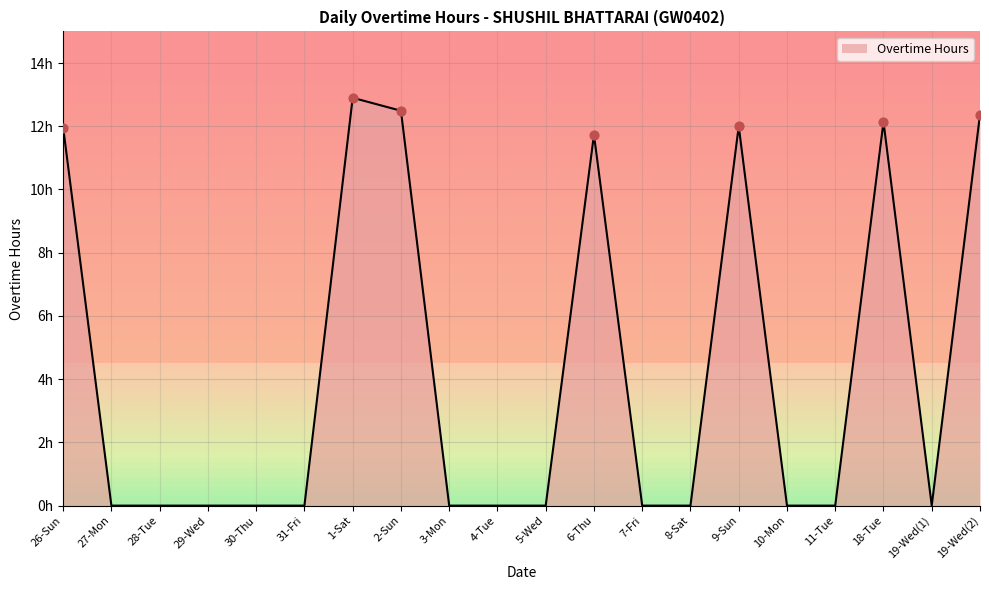

What is the change in value from 26-Sun to 4-Tue?

-12.0